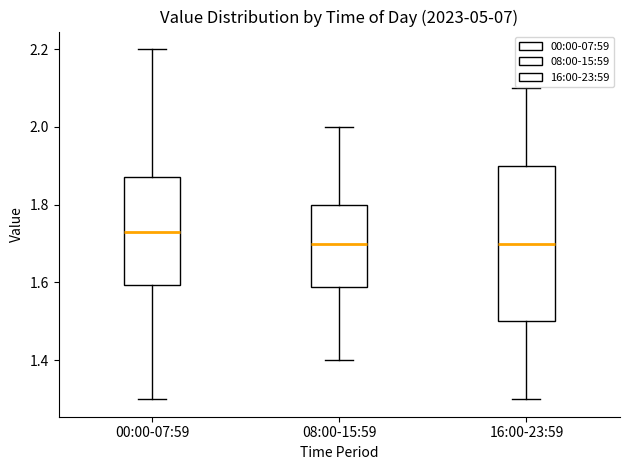

Reading left to right, read every box against the y-axis: the position of its median line, the range the box covers, and the ends of its whiskers. The values are not printed on the chart, so give them approximately, as read against the axis.

00:00-07:59: median 1.74, box 1.60 to 1.88, whiskers 1.30 to 2.20
08:00-15:59: median 1.70, box 1.58 to 1.80, whiskers 1.40 to 2.00
16:00-23:59: median 1.70, box 1.50 to 1.90, whiskers 1.30 to 2.10